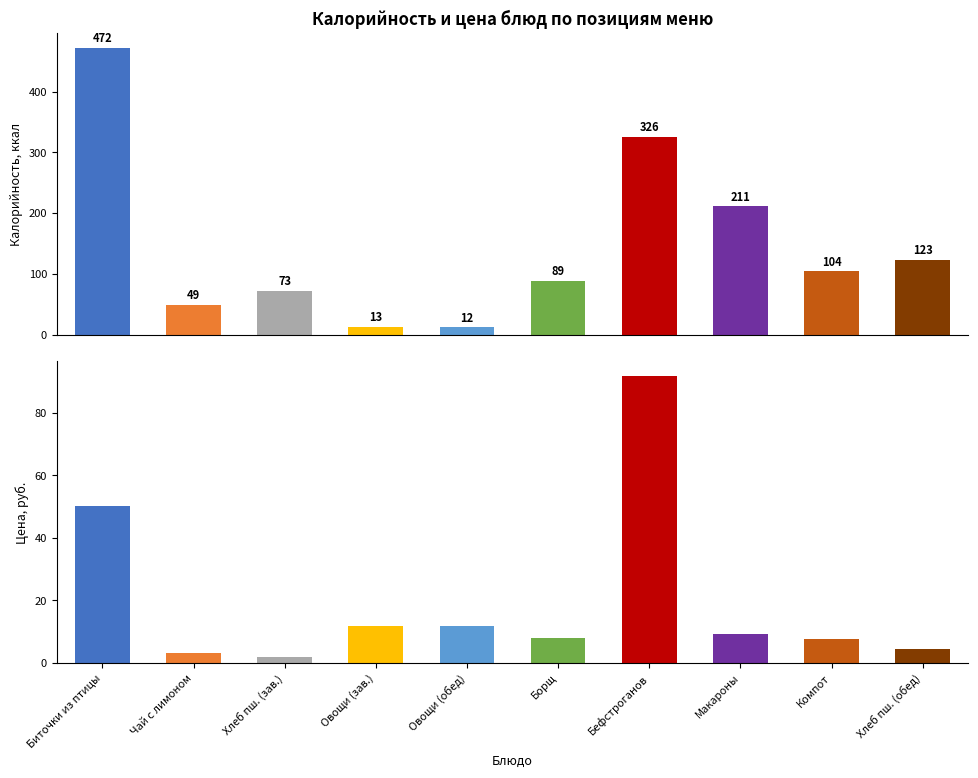

Is it true that Калорийность equals 12.0 at Овощи (обед)?

True